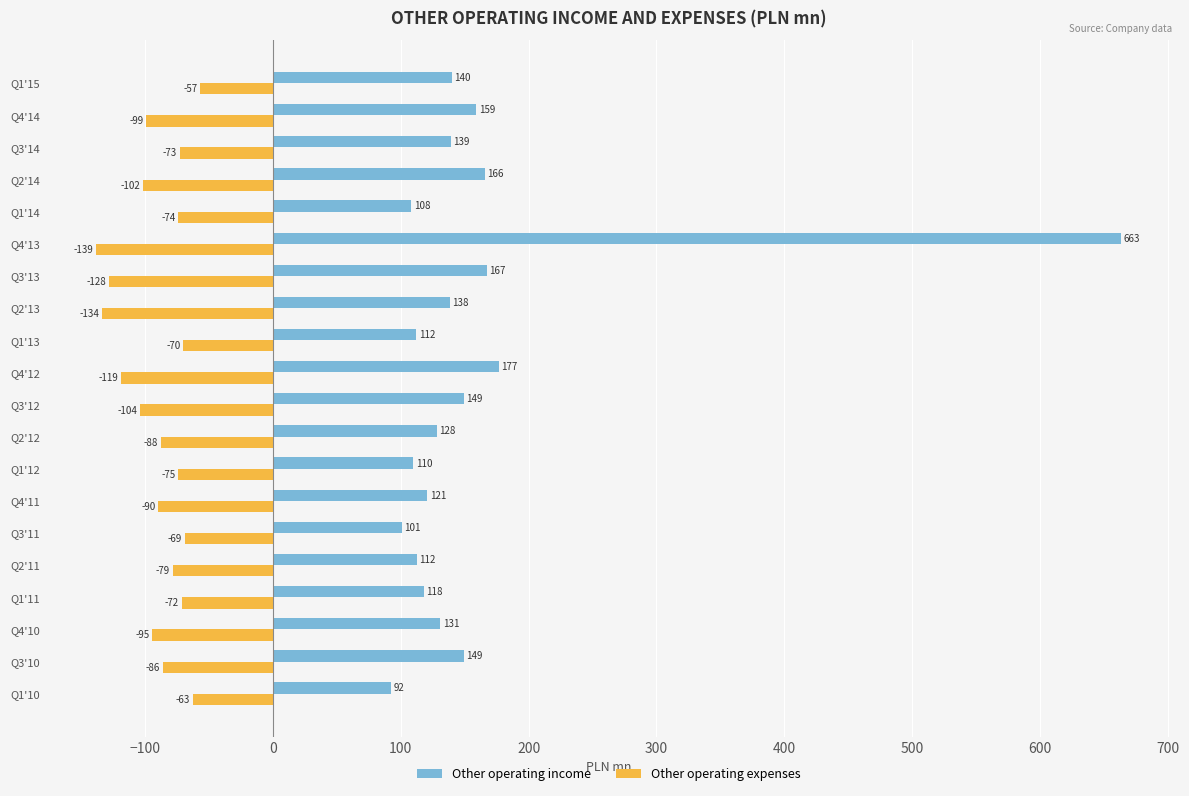

List the series in order of their overall mean, lowest first.

Other operating expenses, Other operating income